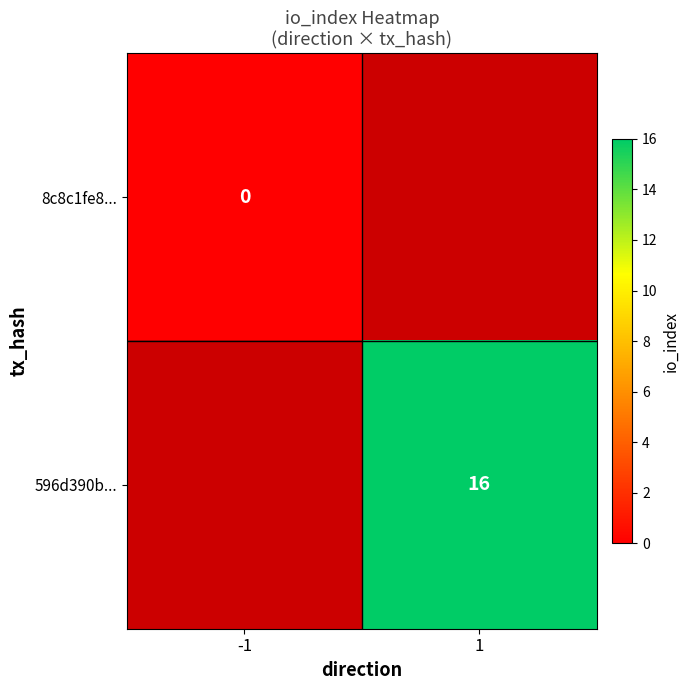

At which category does the chart reach its minimum across all series?

-1